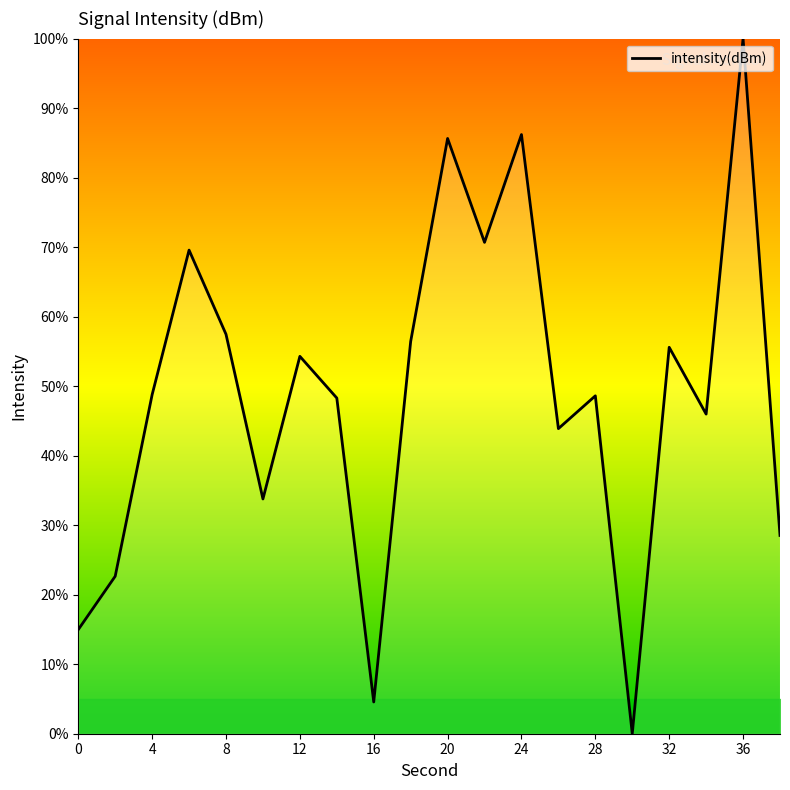

What is the greatest value displayed?

100.0